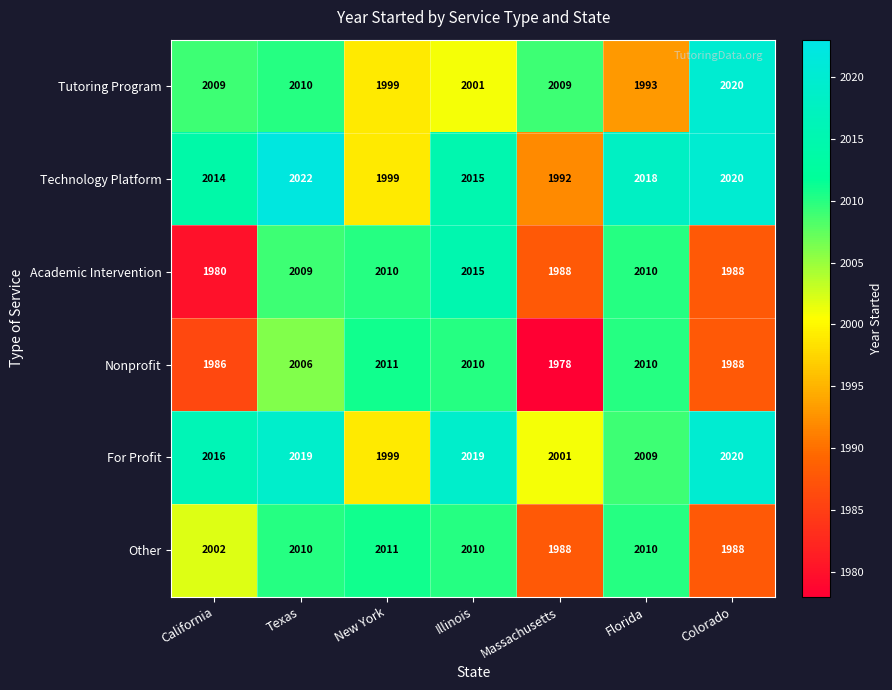

What is the difference between the maximum and minimum values in the For Profit series?

21